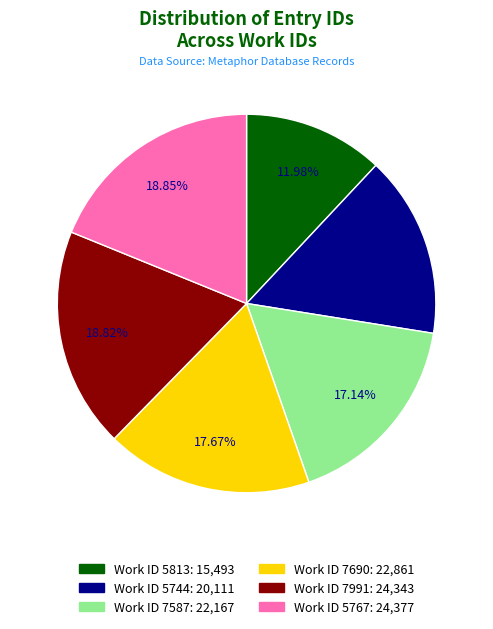

Is there a majority slice in this chart?

No